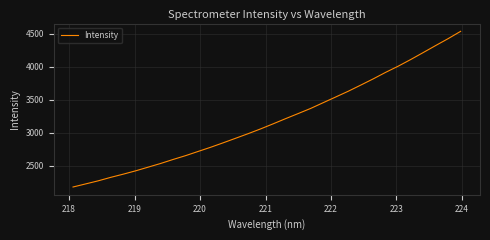

What is the maximum value shown in the chart?

4538.7